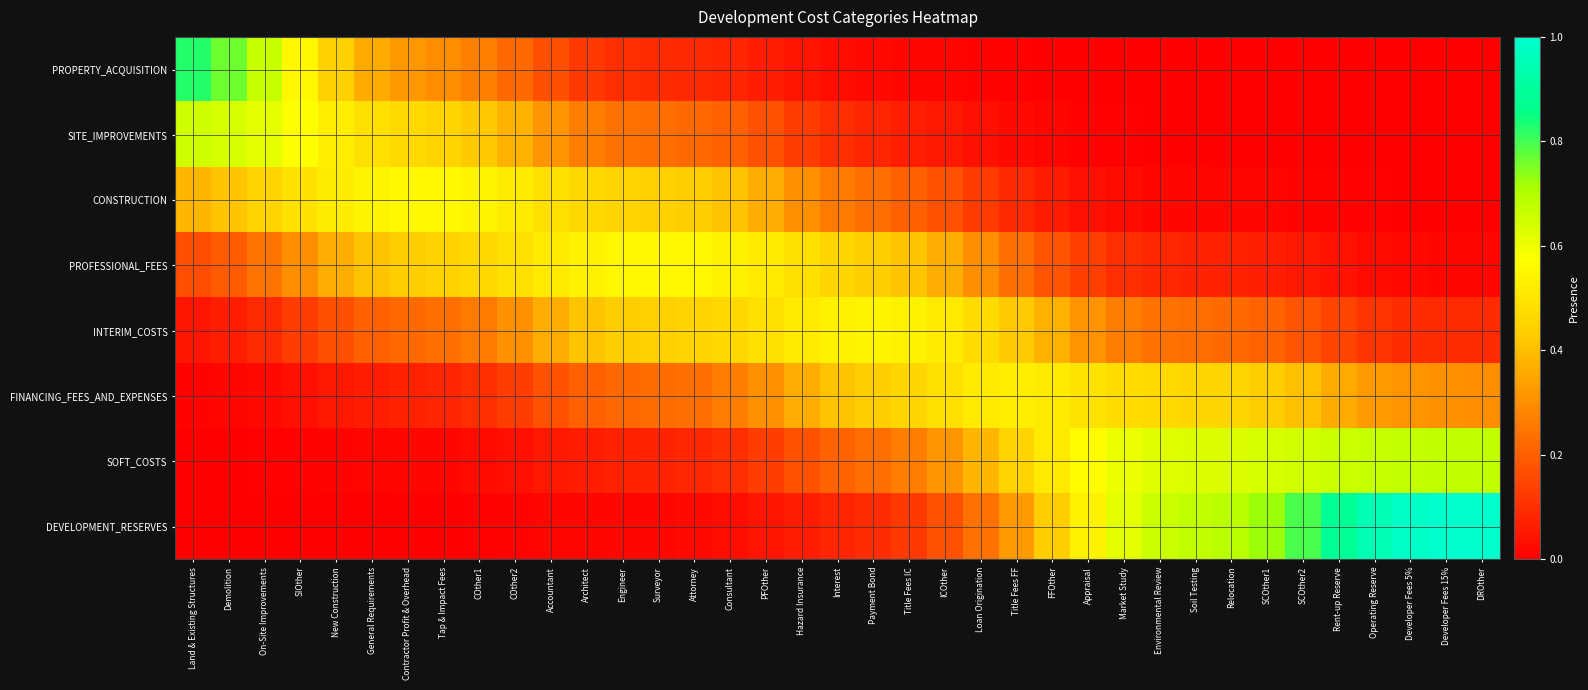

At Developer Fees 15%, list the series in order from largest to smallest.

DEVELOPMENT_RESERVES, SOFT_COSTS, FINANCING_FEES_AND_EXPENSES, INTERIM_COSTS, PROFESSIONAL_FEES, CONSTRUCTION, SITE_IMPROVEMENTS, PROPERTY_ACQUISITION